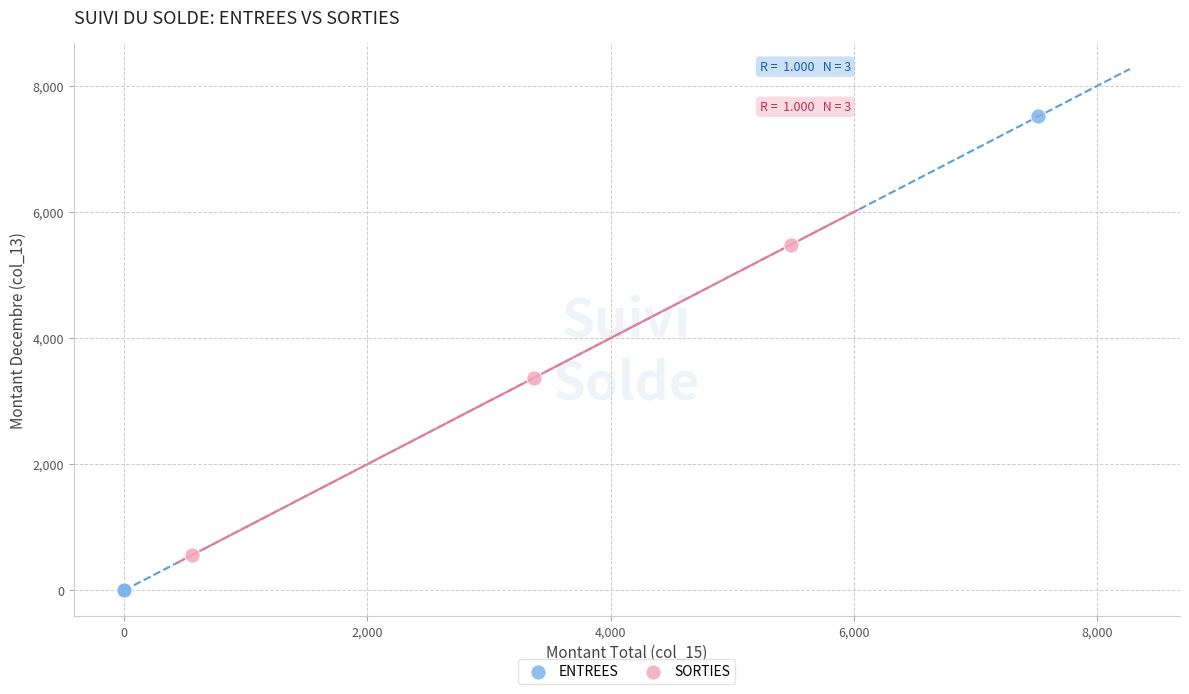

Which series has the widest spread of Y values?

ENTREES